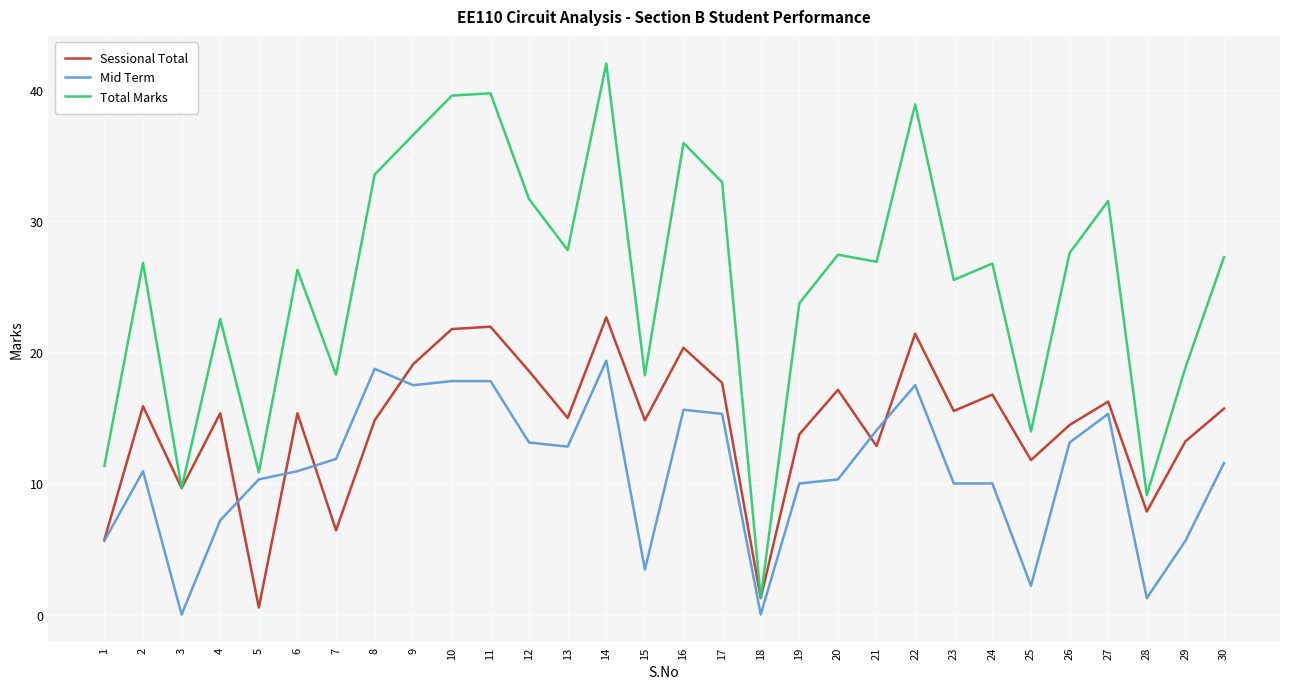

At which category is the sum across all series the highest?

14